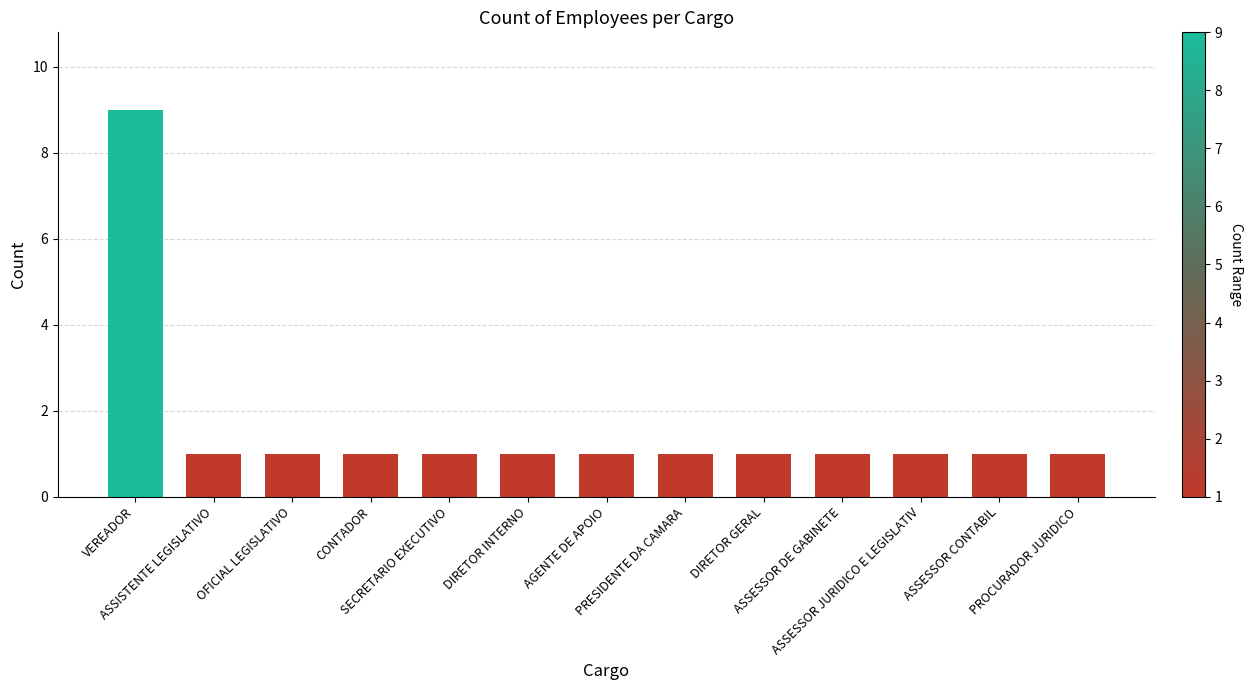

What position from the right is SECRETARIO EXECUTIVO?

9